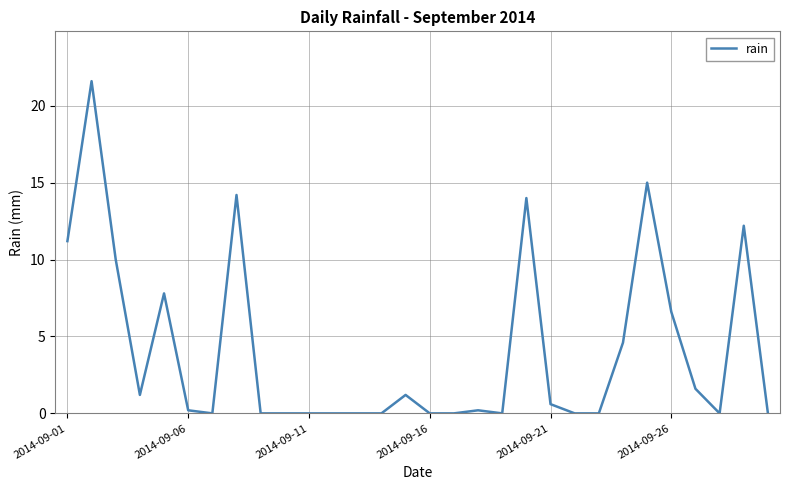

Reading left to right, extract all data points from this chart.

11.2	21.6	10.0	1.2	7.8	0.2	0.0	14.2	0.0	0.0	0.0	0.0	0.0	0.0	1.2	0.0	0.0	0.2	0.0	14.0	0.6	0.0	0.0	4.6	15.0	6.6	1.6	0.0	12.2	0.0